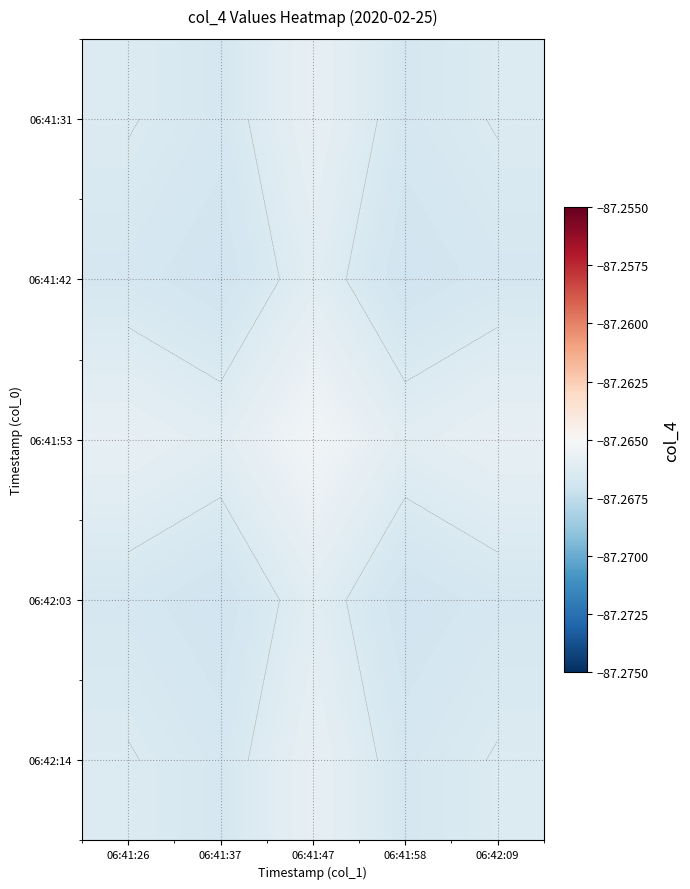

Rank the categories by 06:41:31 value from lowest to highest.

06:41:37, 06:41:58, 06:41:26, 06:42:09, 06:41:47